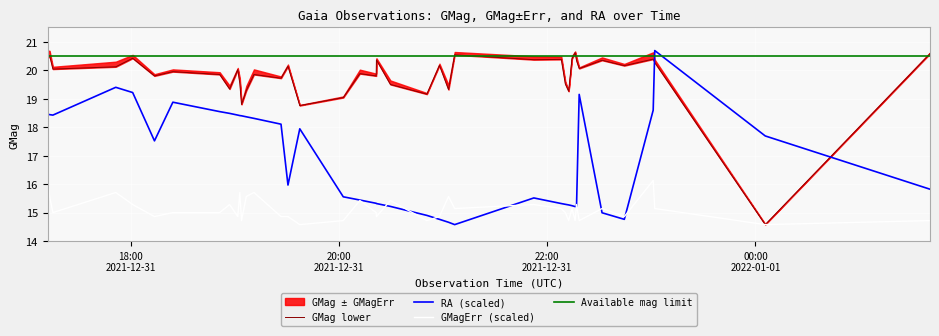

At how many categories does at least one series exceed 14?

40